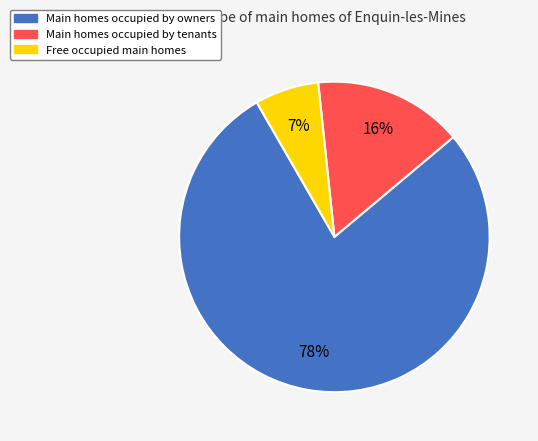

How many segments does this pie chart have?

3